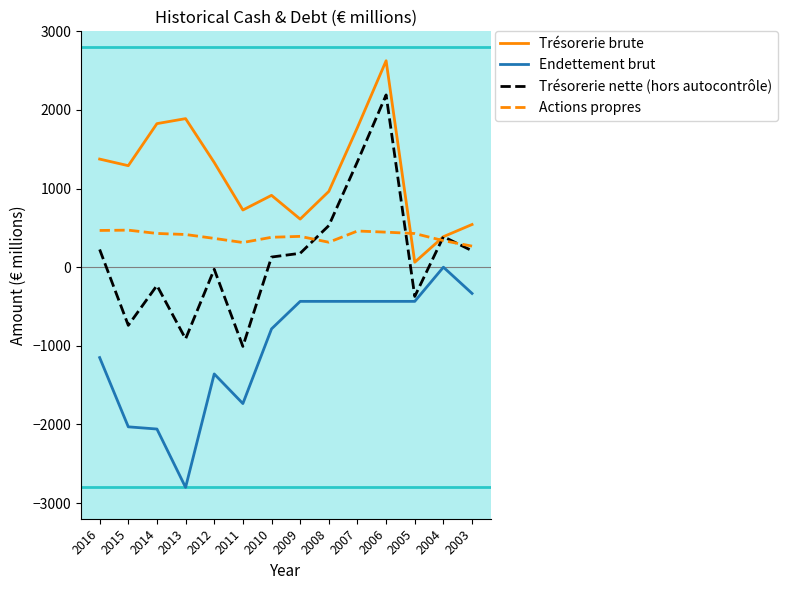

What is the approximate value of Endettement brut at 2003?

-334.0